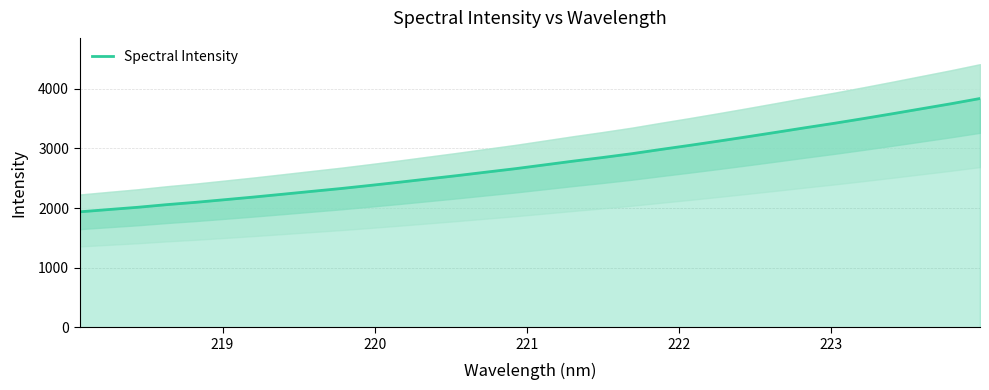

What is the minimum value for Spectral Intensity?

1936.0